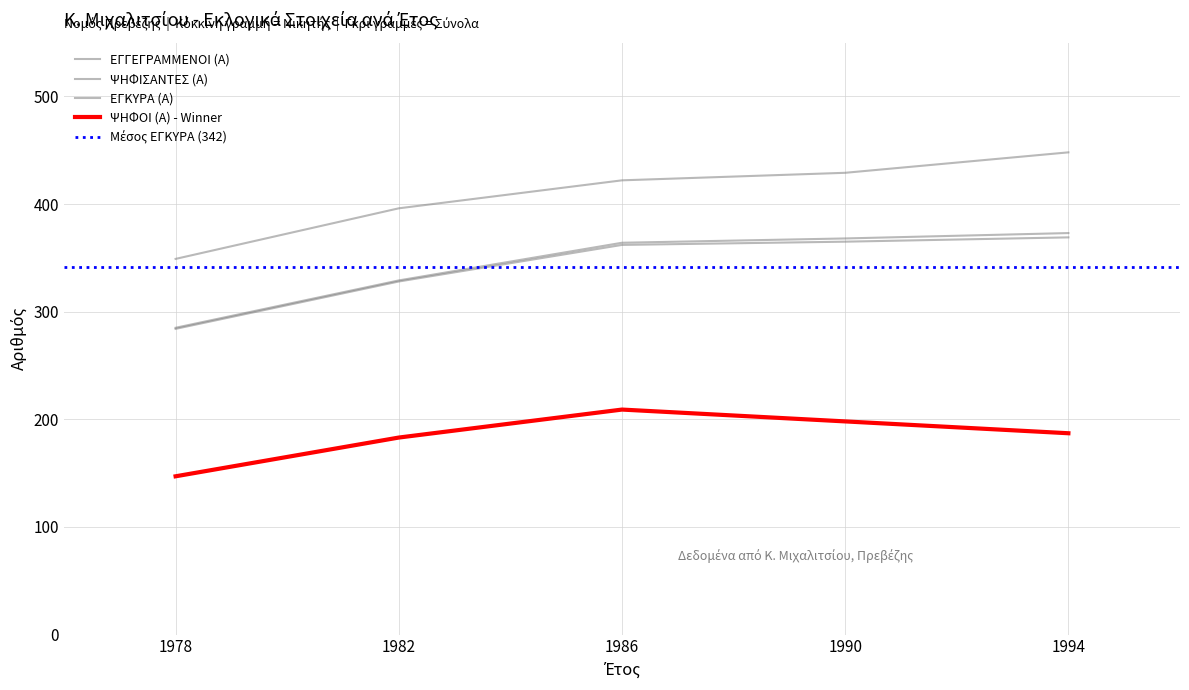

What is the average value of the ΕΓΓΕΓΡΑΜΜΕΝΟΙ (Α) series?

409